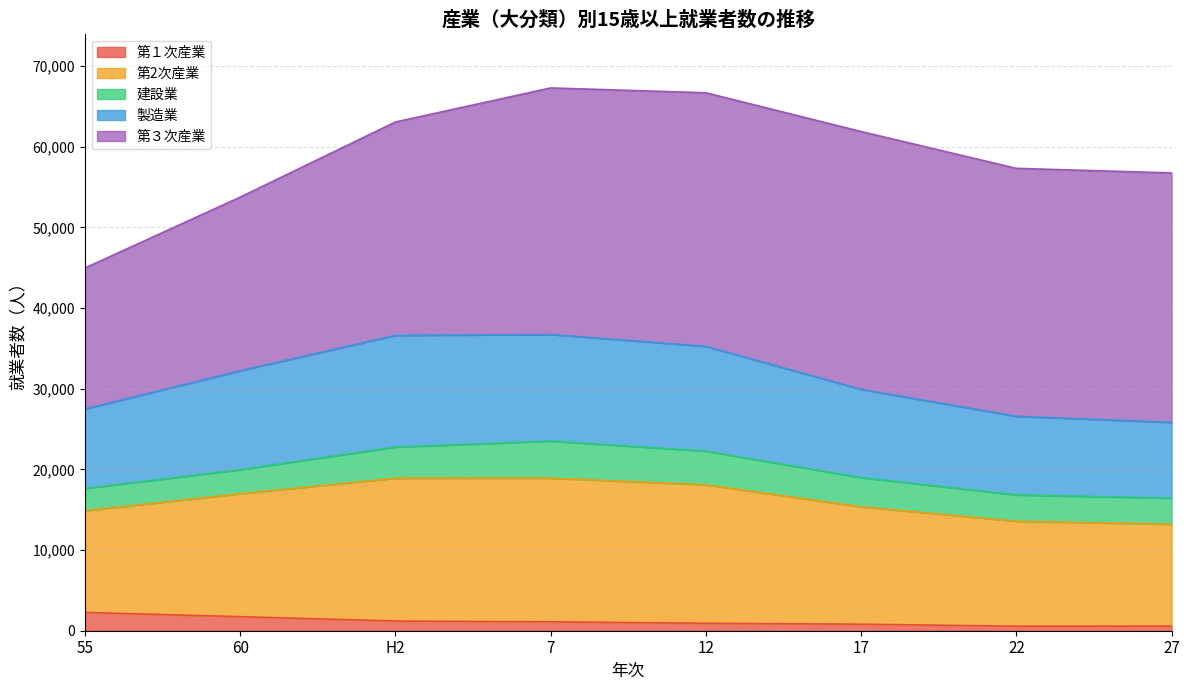

Which category has the highest value across all series?

7